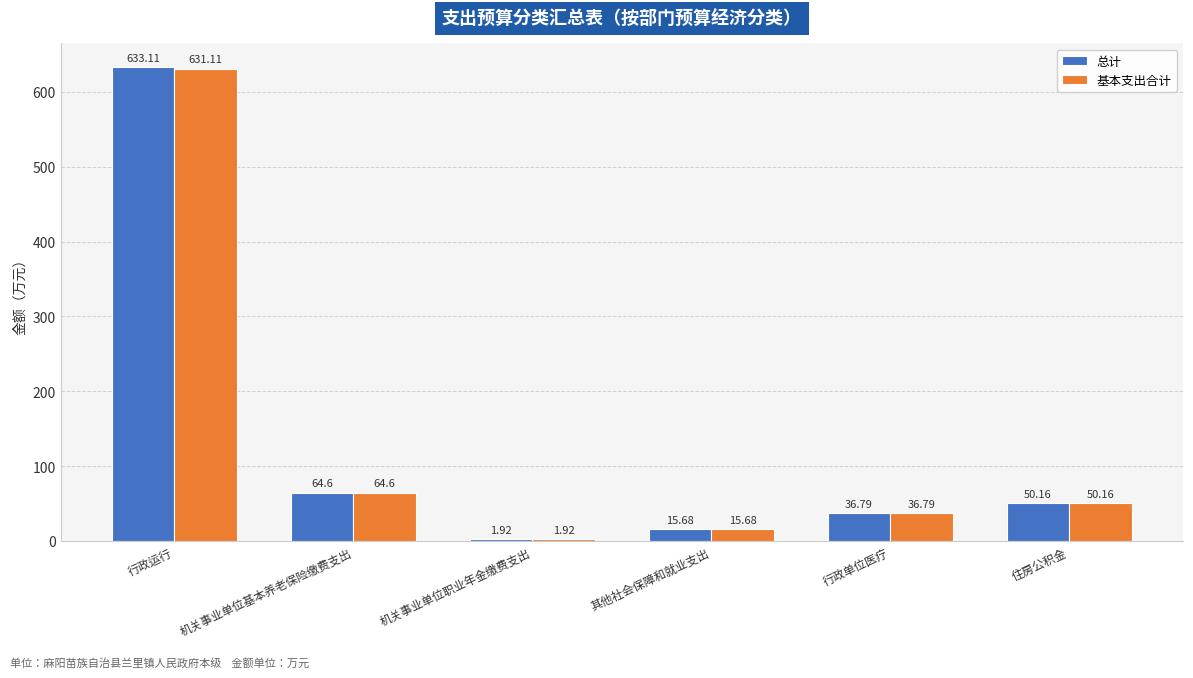

Is the value of 总计 at 行政运行 greater than the value of 基本支出合计 at 机关事业单位职业年金缴费支出?

Yes